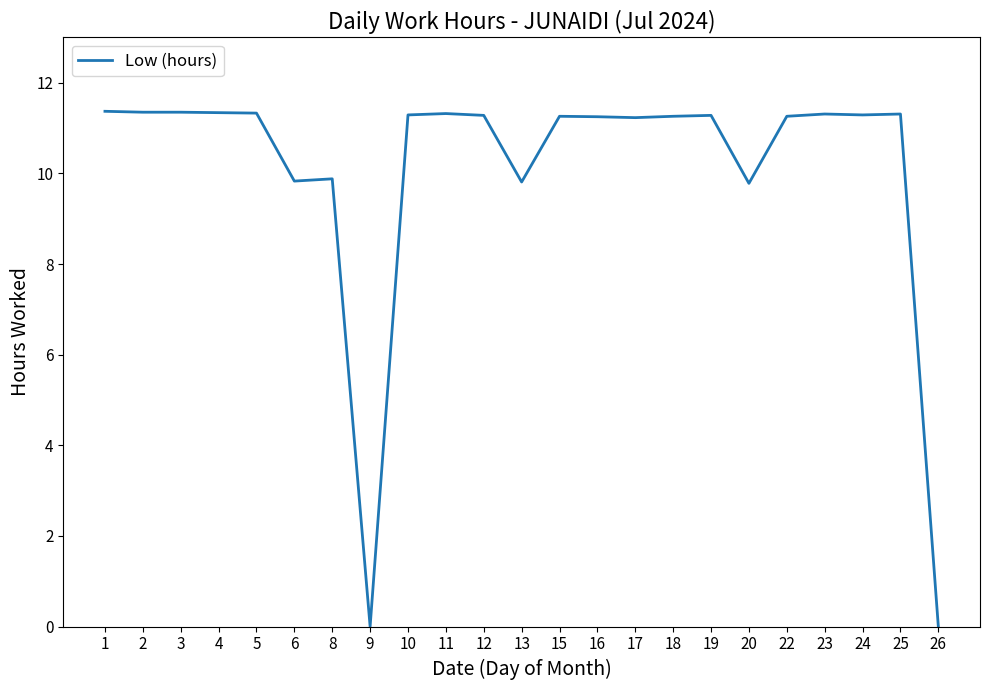

True or false: the data shows 11.3 at 11.

True